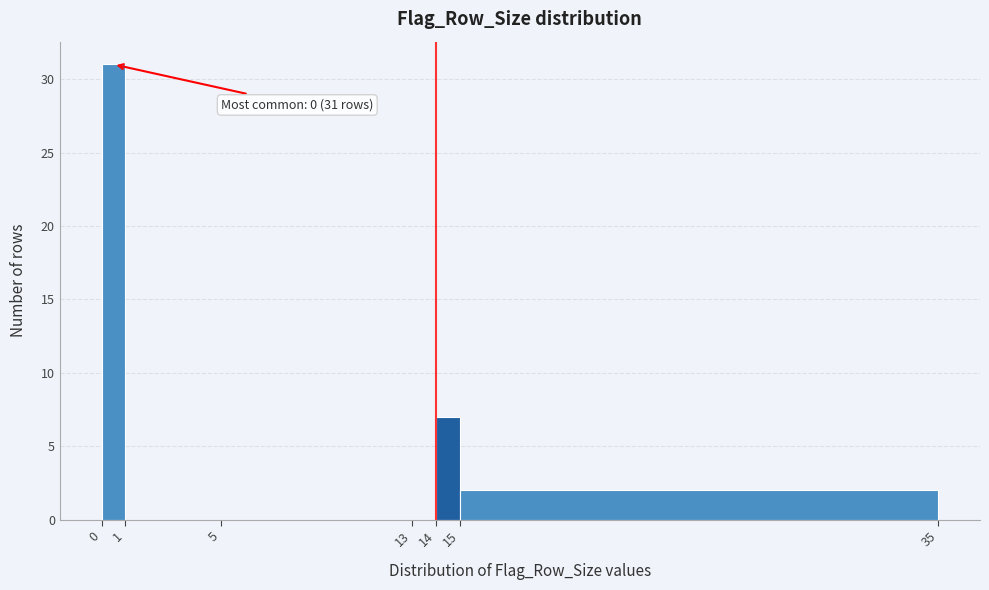

Over which range of the x-axis is the bar tallest?

0 to 1